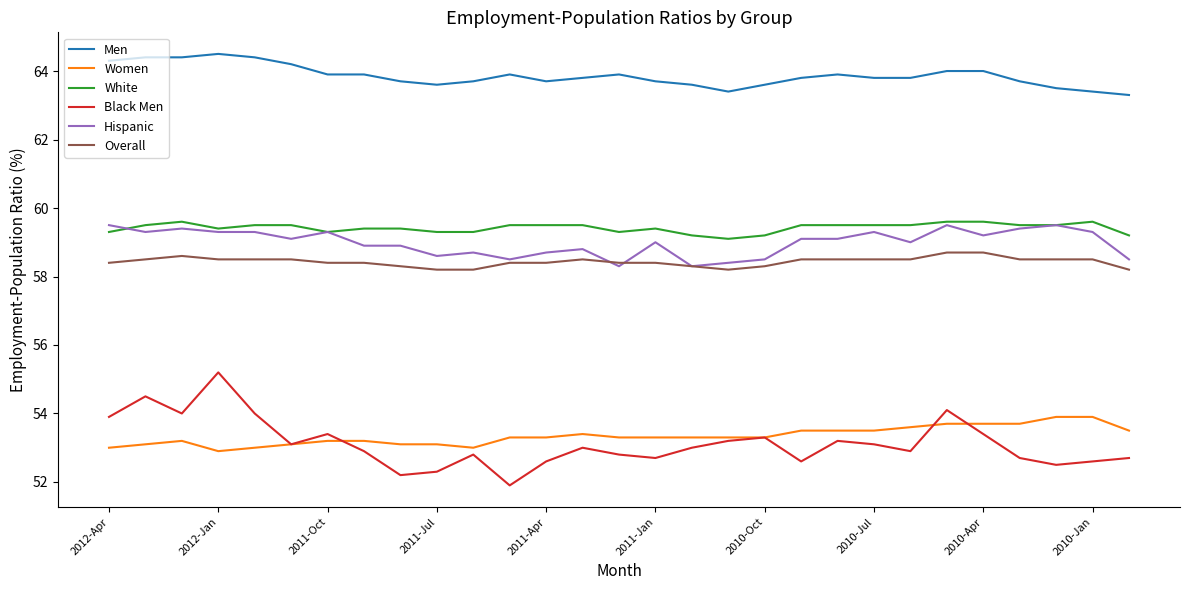

What are all the series names shown in the legend?

Men, Women, White, Black Men, Hispanic, Overall